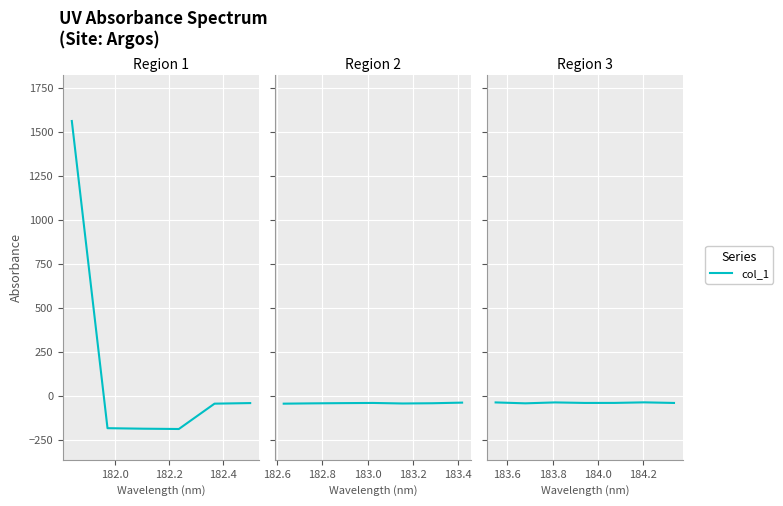

At which category does the data reach its first local valley?

182.0